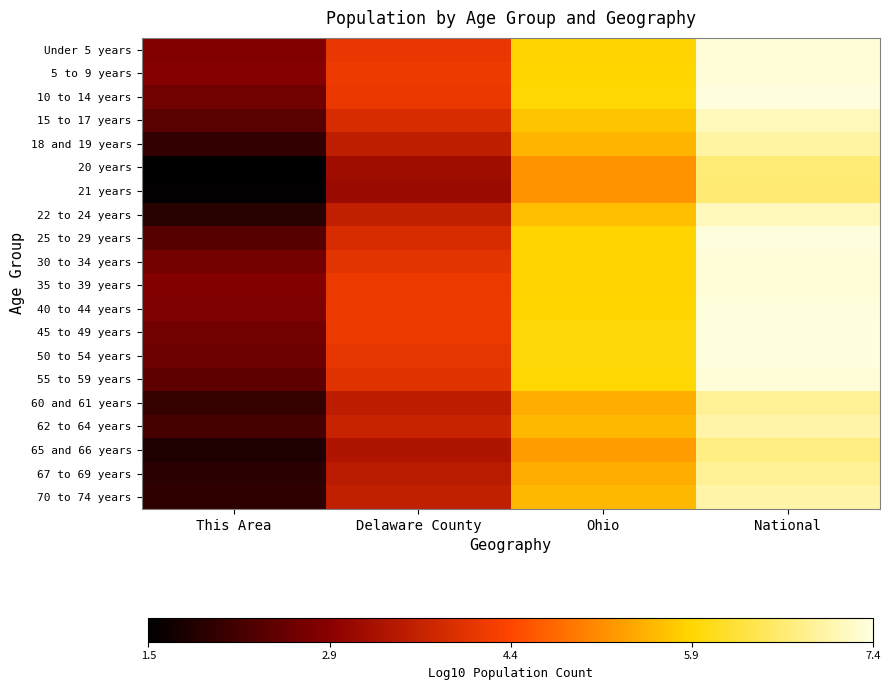

At which category is the sum across all series the highest?

National